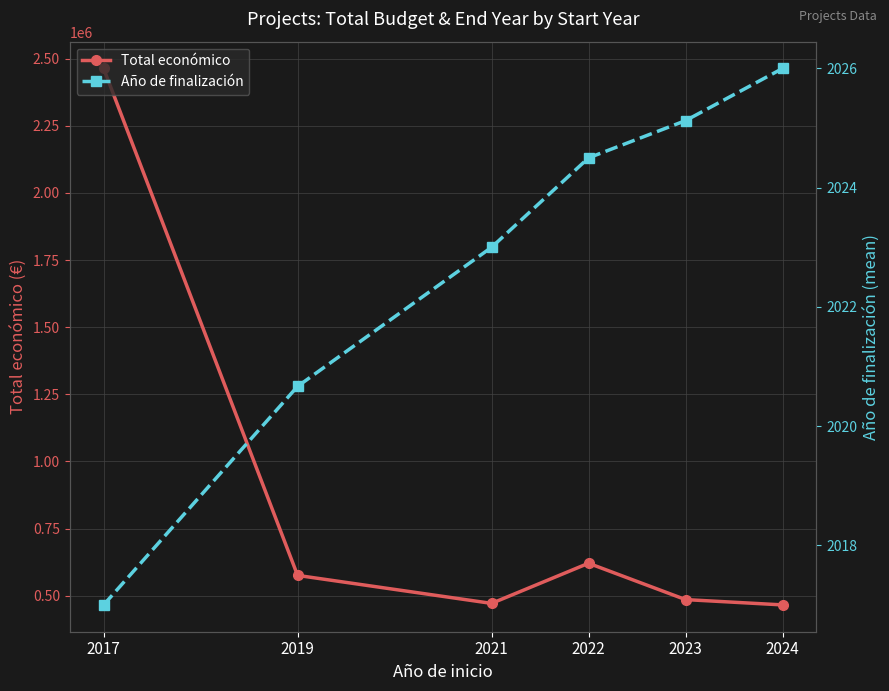

At which label does Total económico reach its minimum?

2024